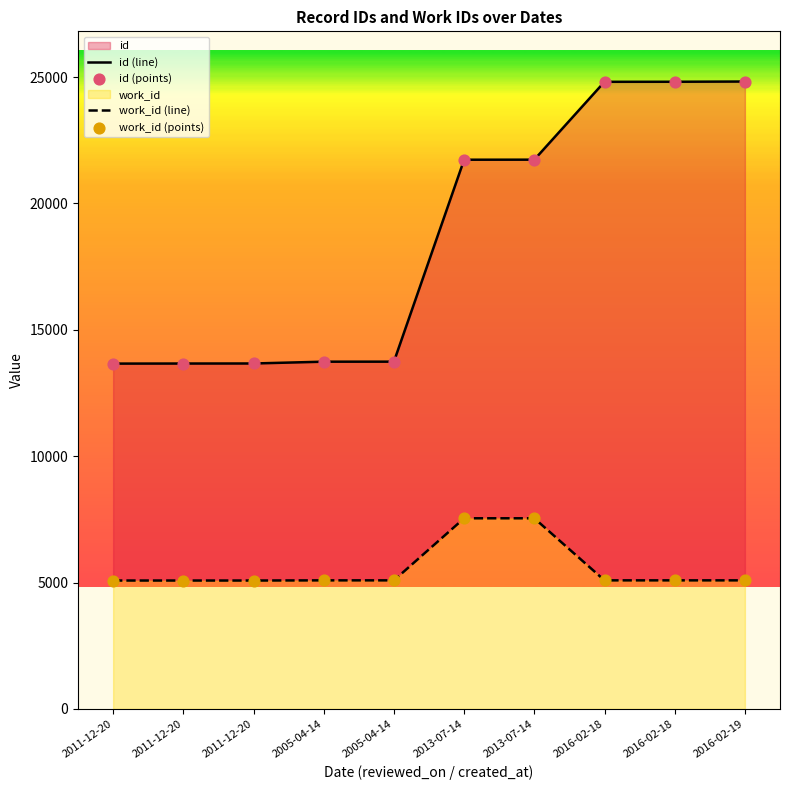

Which series contains the highest Y value?

id (line)